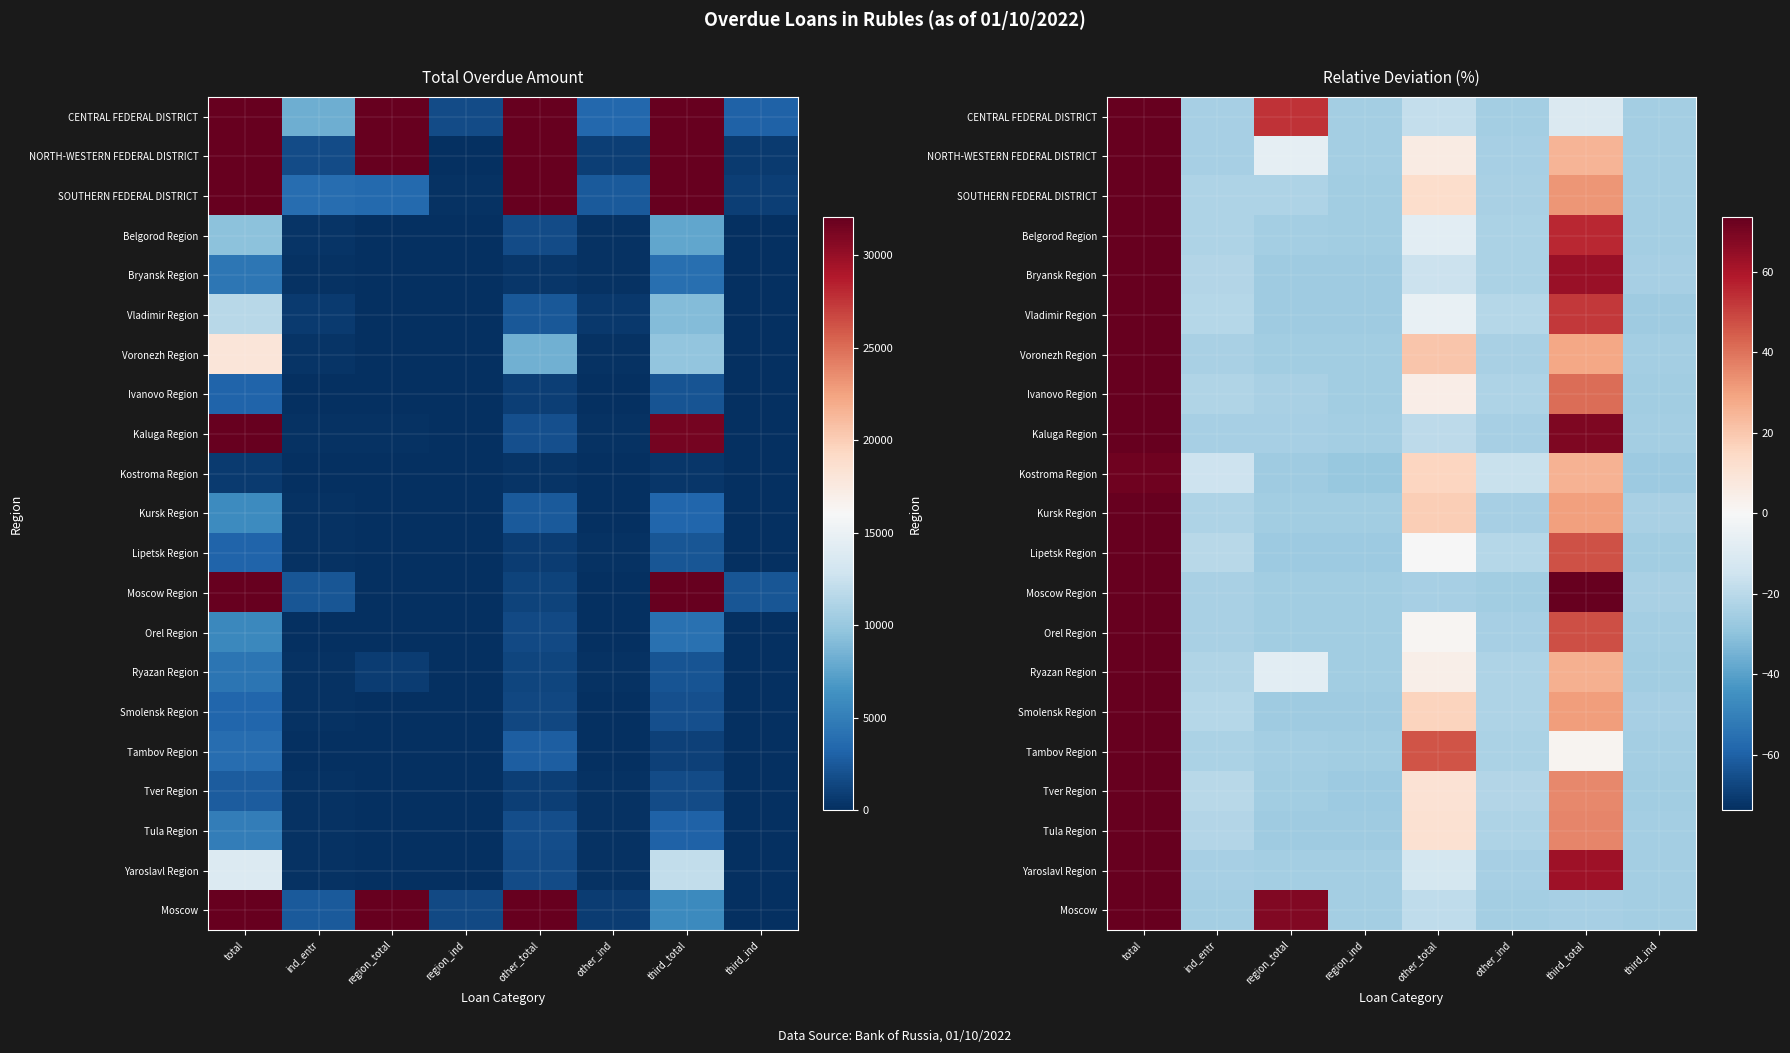

What is the approximate value of NORTH-WESTERN FEDERAL DISTRICT at region_total?

-6.8